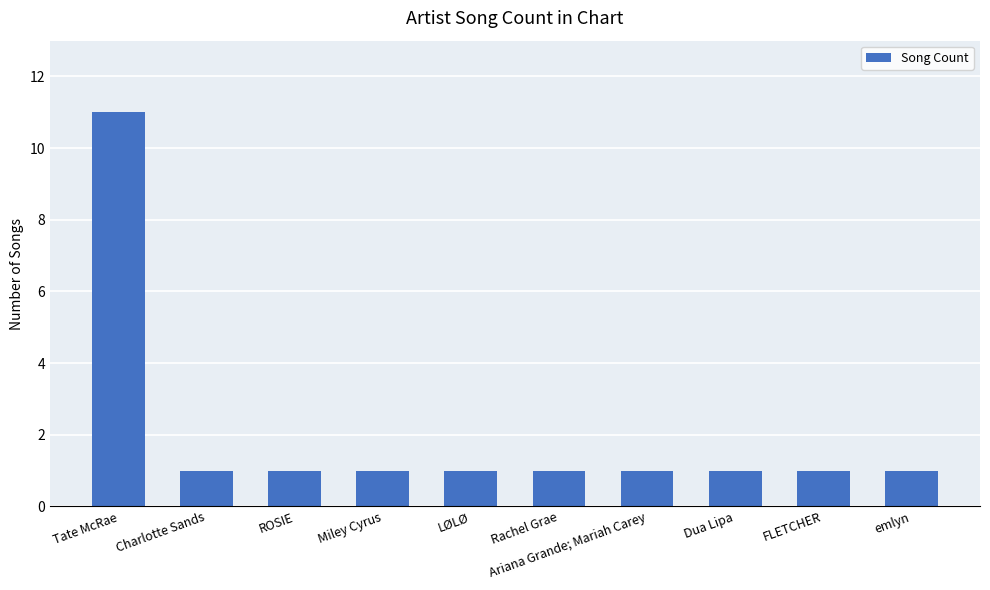

Reading left to right, list all the values displayed in this chart.

11	1	1	1	1	1	1	1	1	1